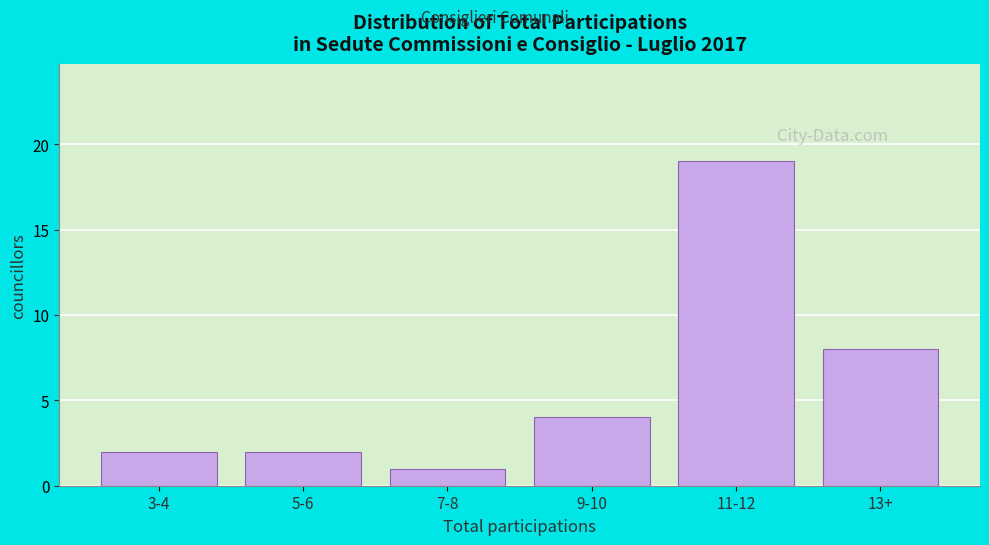

Reading left to right, transcribe all the data shown in this chart.

2	2	1	4	19	8